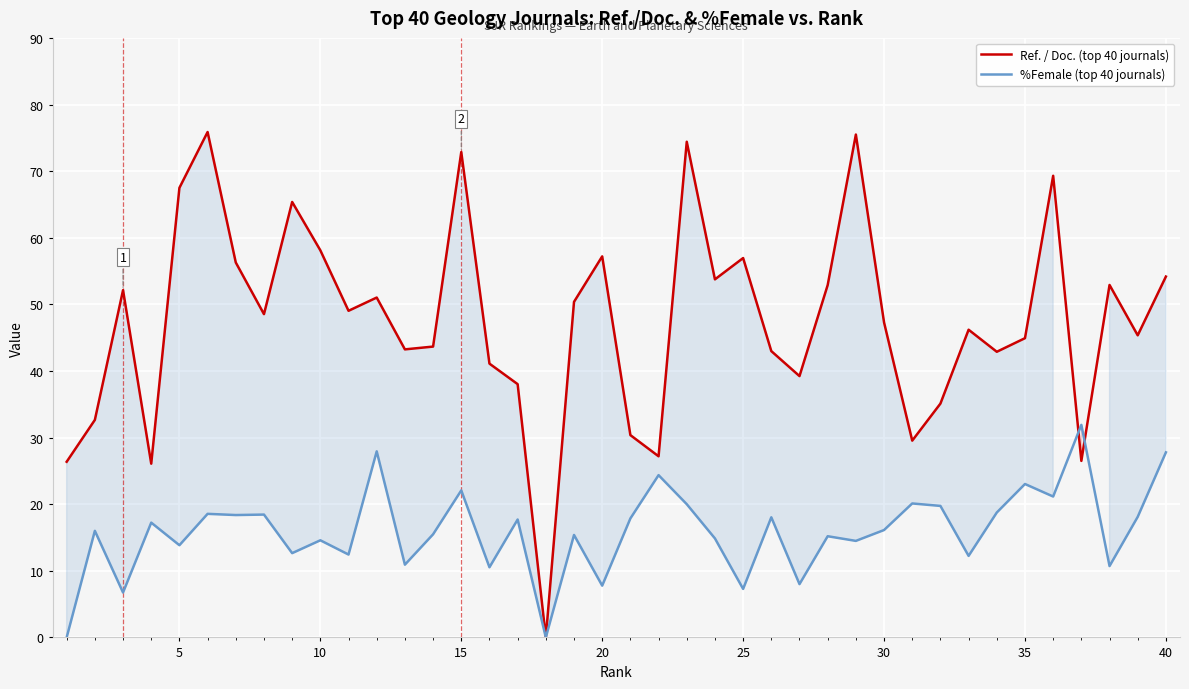

Reading left to right, extract all data points from this chart.

Ref. / Doc. (top 40 journals): 26.4	32.6	52.1	26.1	67.5	75.9	56.3	48.5	65.4	58.1	49.0	51.0	43.2	43.7	72.9	41.1	38.0	0.0	50.4	57.2	30.4	27.2	74.4	53.8	57.0	43.0	39.2	52.9	75.5	47.3	29.5	35.1	46.2	42.9	44.9	69.3	26.5	52.9	45.4	54.2
%Female (top 40 journals): 0.0	16.0	6.7	17.2	13.8	18.6	18.4	18.4	12.7	14.6	12.4	27.9	10.9	15.5	22.1	10.5	17.7	0.0	15.4	7.8	17.9	24.4	20.0	14.9	7.3	18.0	8.0	15.2	14.5	16.1	20.1	19.7	12.2	18.8	23.0	21.1	31.9	10.7	18.1	27.8